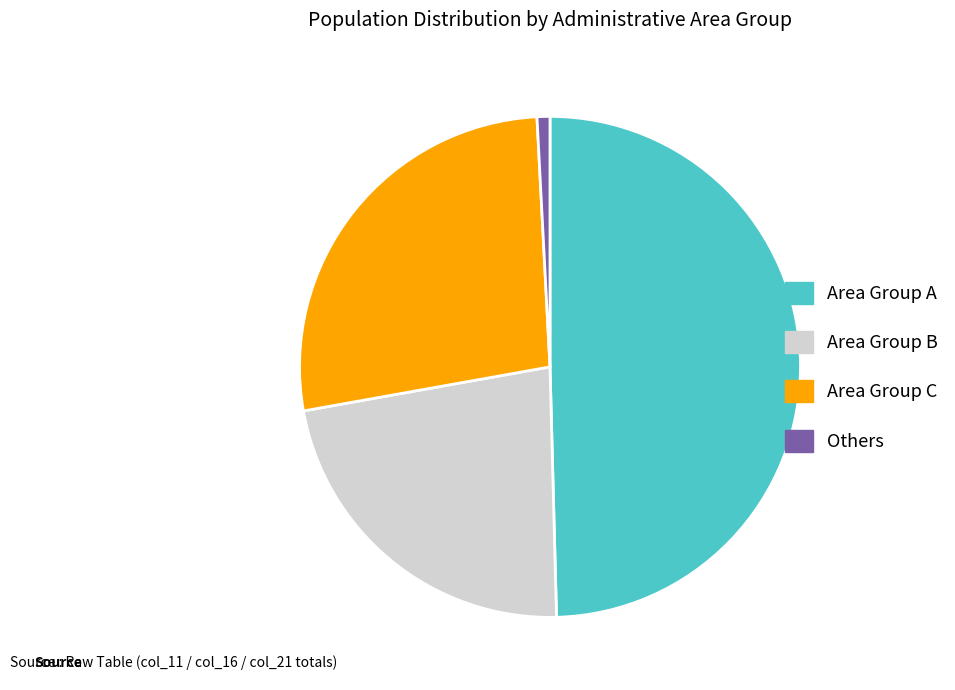

Is there any slice that represents more than half of the pie?

No